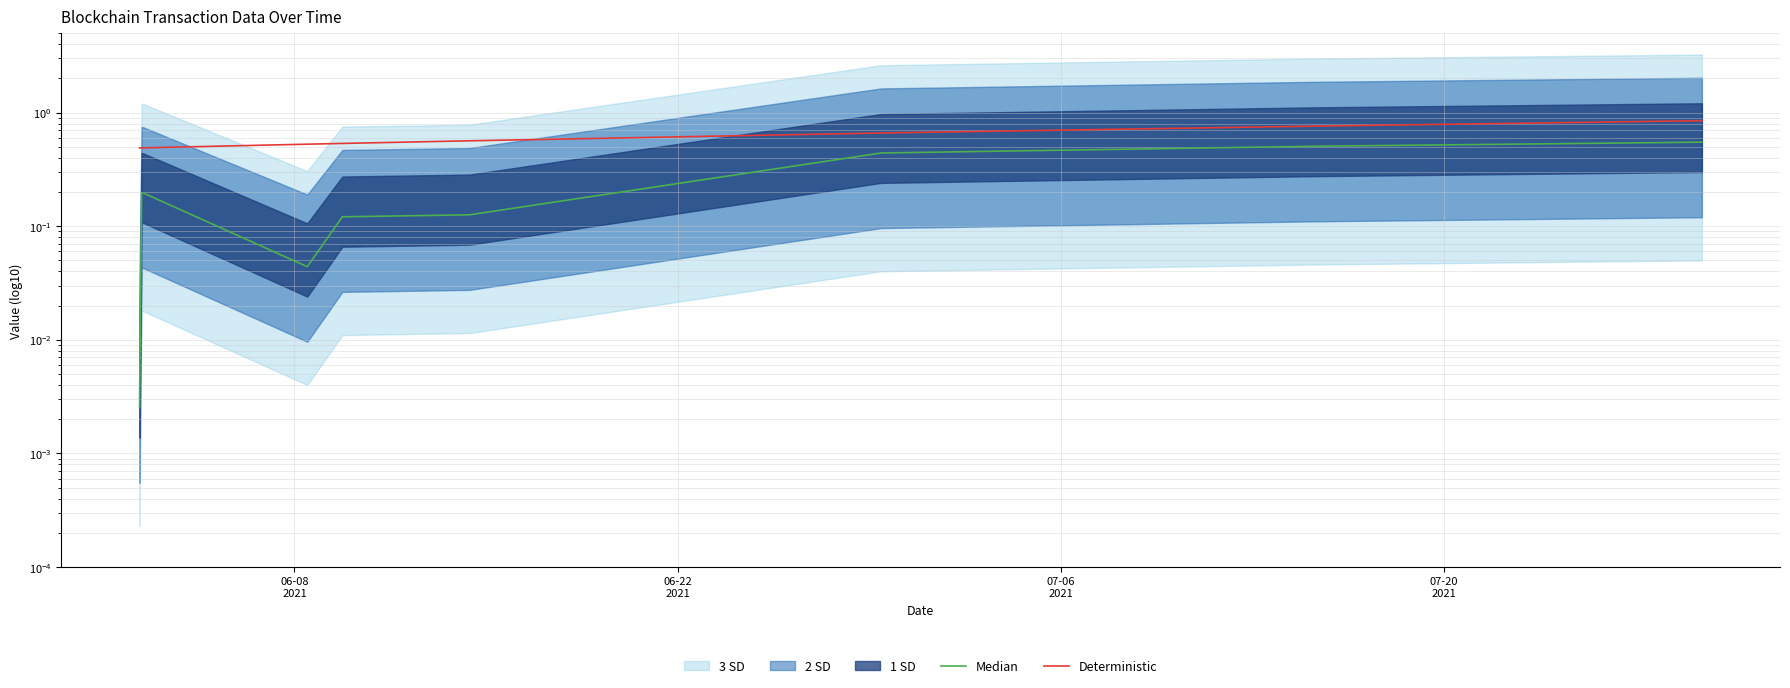

Reading left to right, what are all the values shown in this chart?

Median: 0.0	0.0	0.0	0.2	0.2	0.0	0.0	0.1	0.1	0.1	0.1	0.4	0.4	0.5	0.5	0.6	0.5
Deterministic: 0.5	0.5	0.5	0.5	0.5	0.5	0.5	0.5	0.5	0.6	0.6	0.7	0.7	0.8	0.8	0.8	0.8